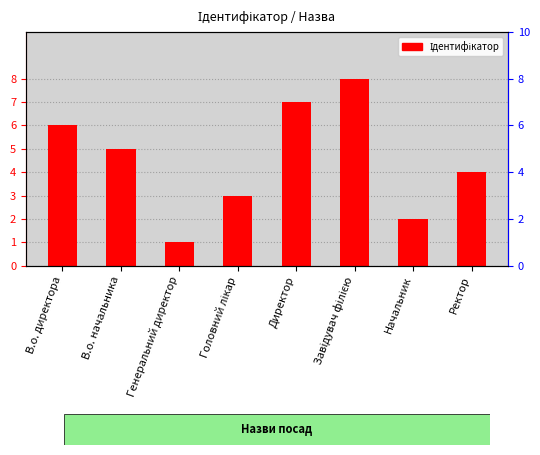

What is the change in value from Директор to Завідувач філією?

+1